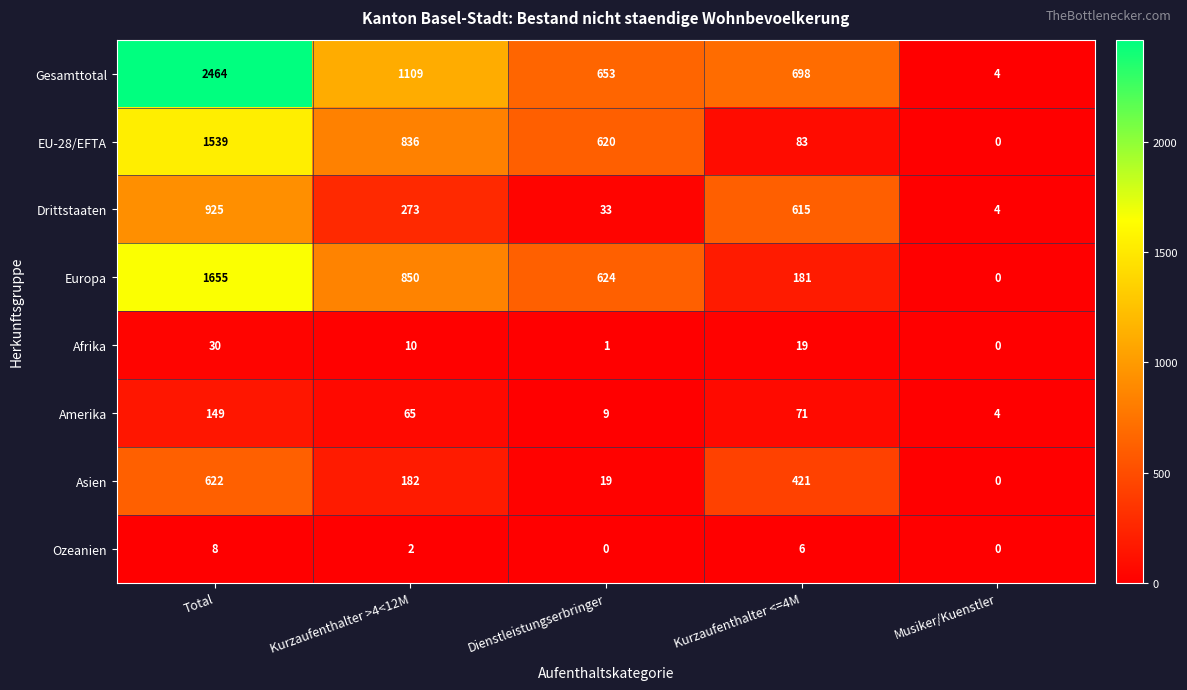

What is the difference between the Drittstaaten values at Total and Kurzaufenthalter <=4M?

310